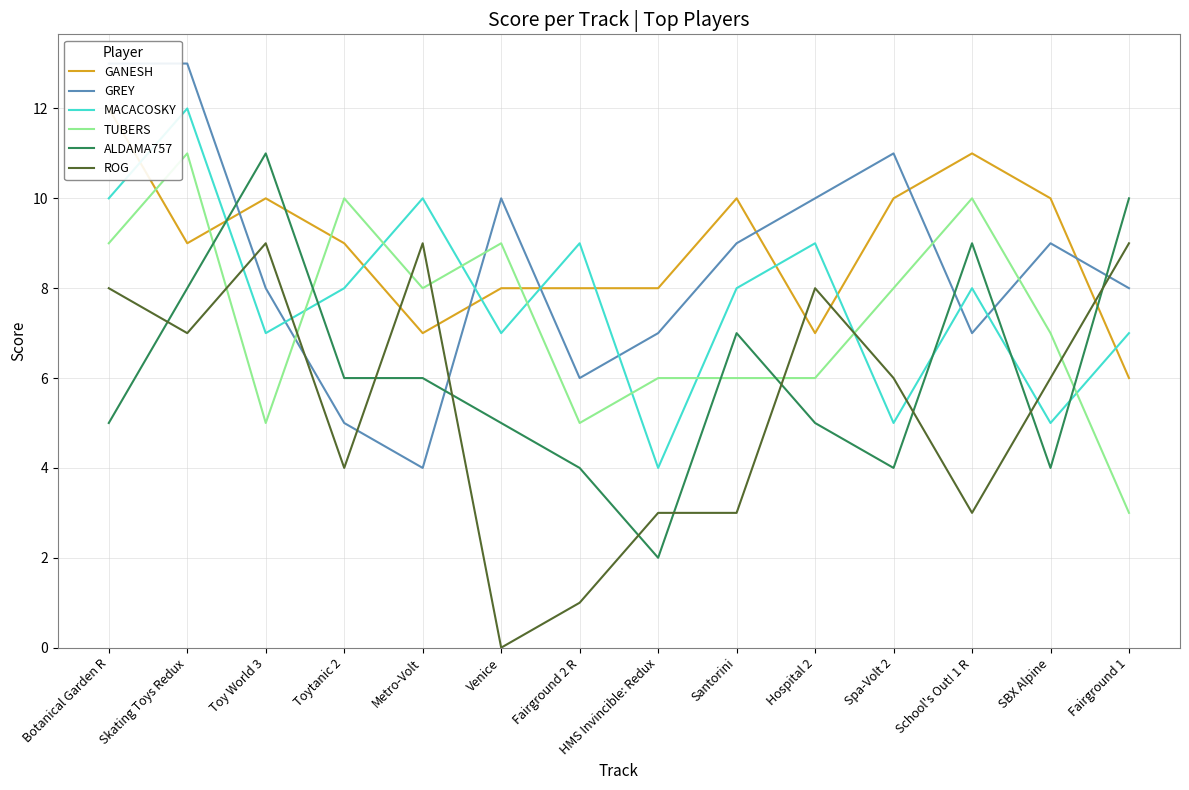

What is the label of the 2nd point from the left?

Skating Toys Redux